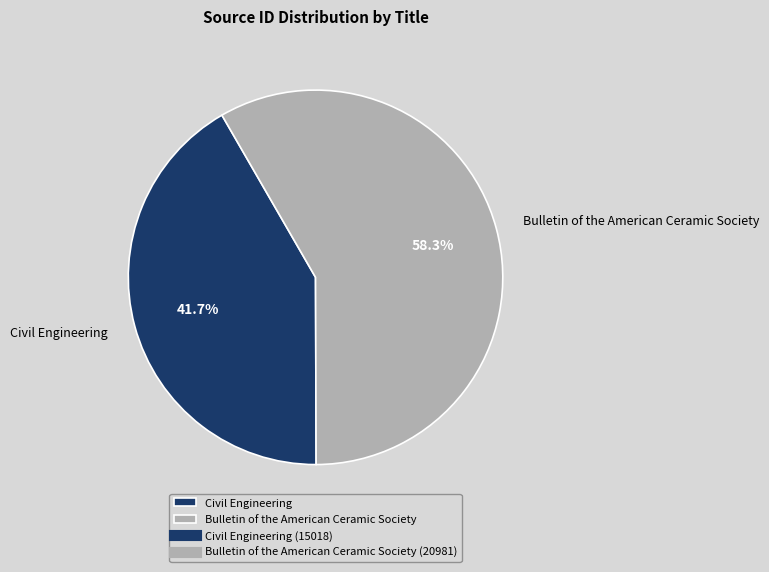

Between Civil Engineering and Bulletin of the American Ceramic Society, which is larger?

Bulletin of the American Ceramic Society